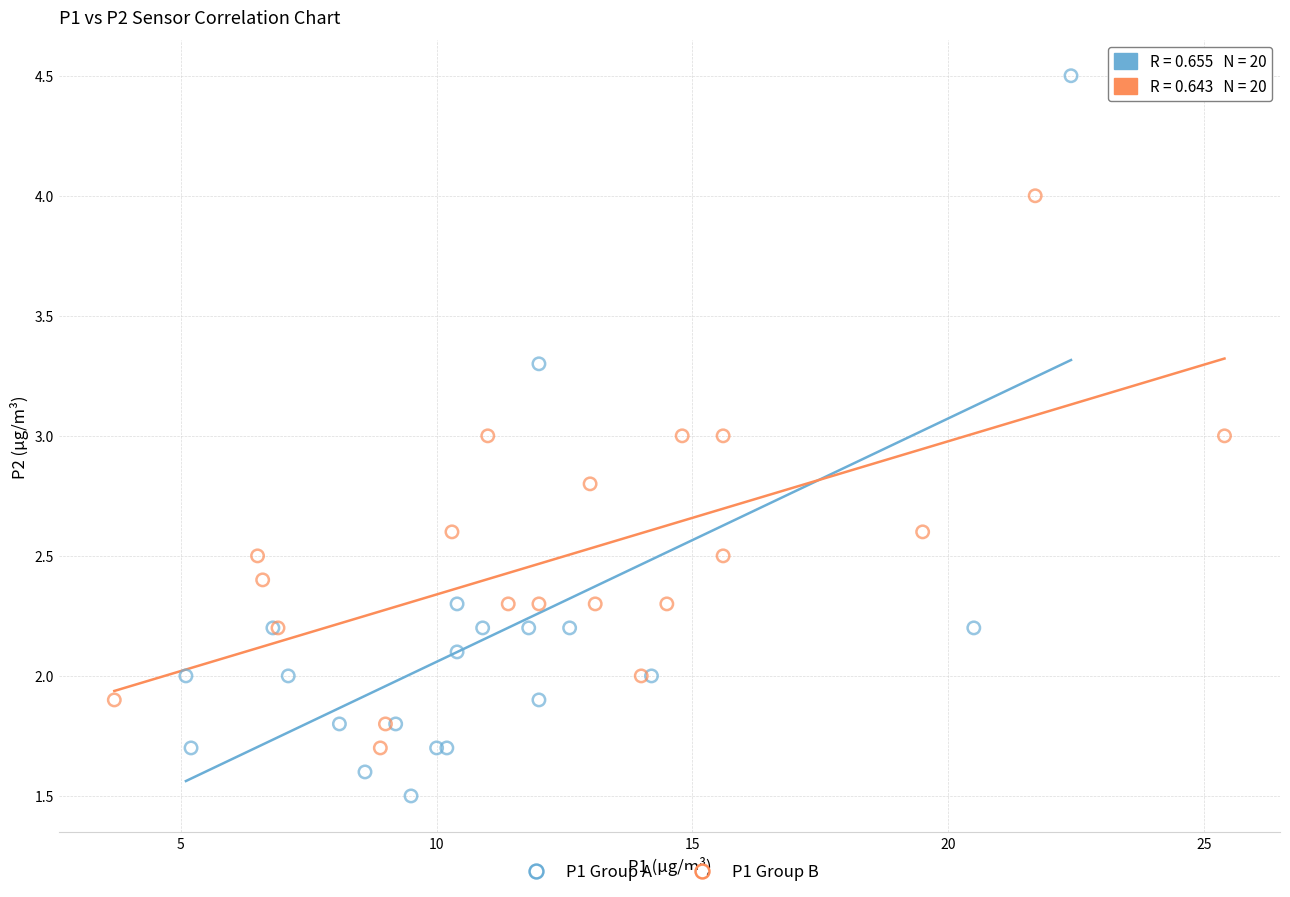

Which series reaches the maximum Y coordinate?

P1 Group A